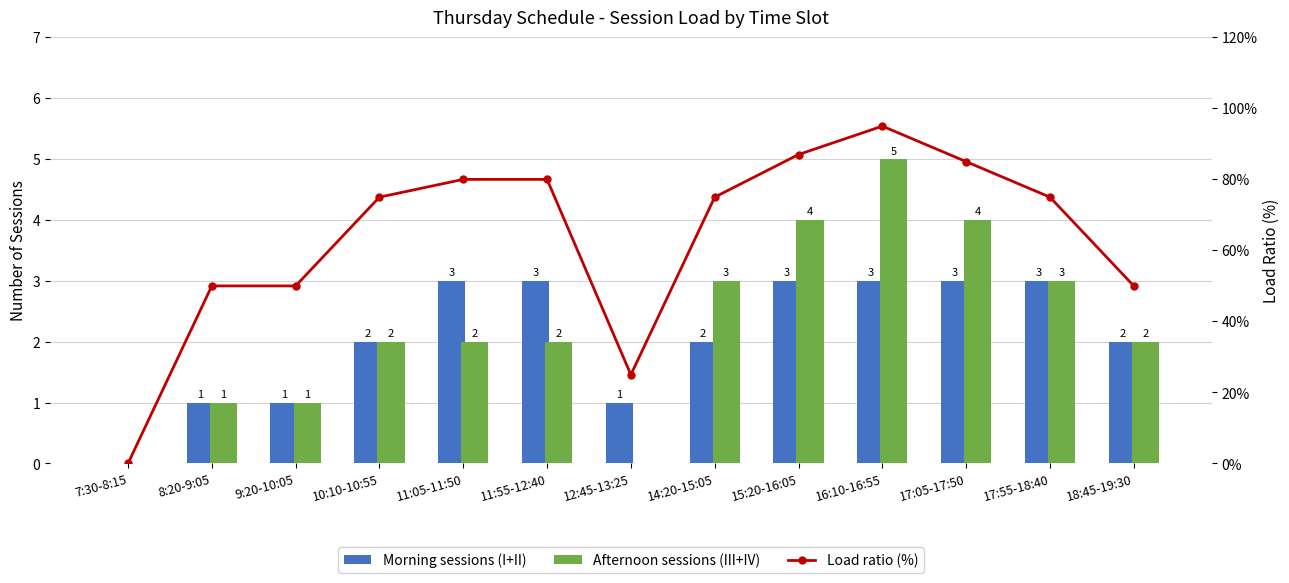

Which series has the widest spread of values?

Load ratio (%)